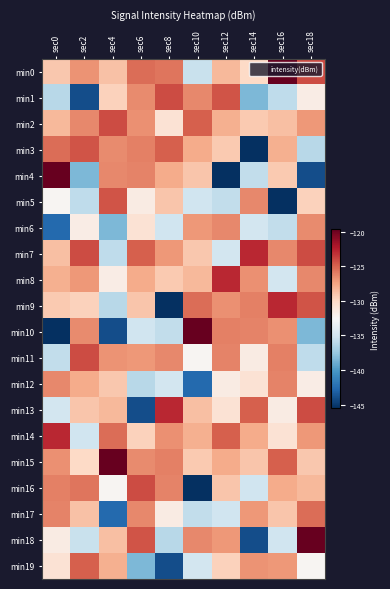

Which series changed the most between sec8 and sec10?

min9